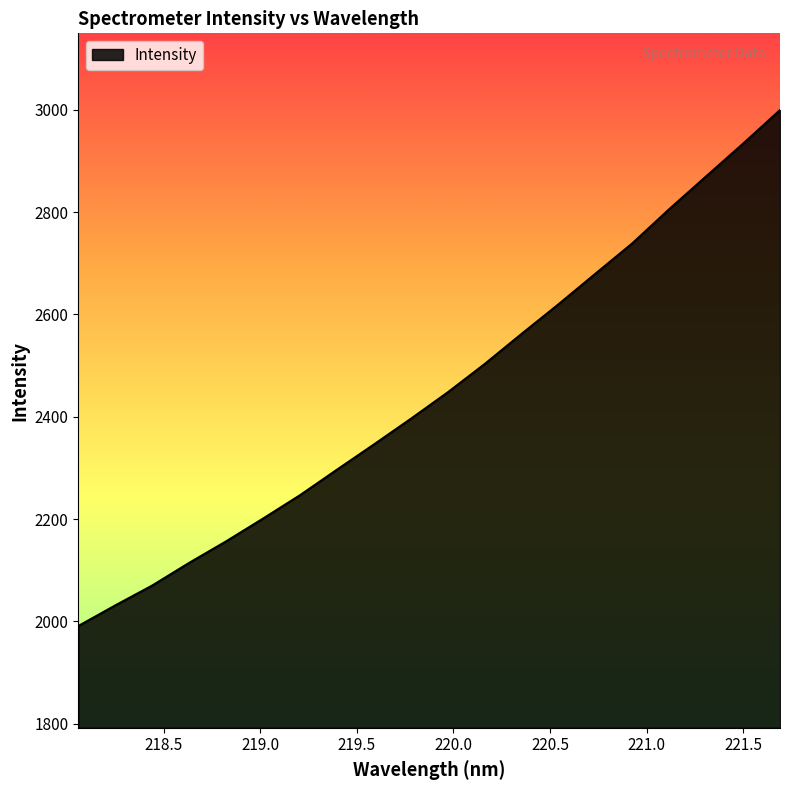

Does the chart display data point markers on the line(s)?

No